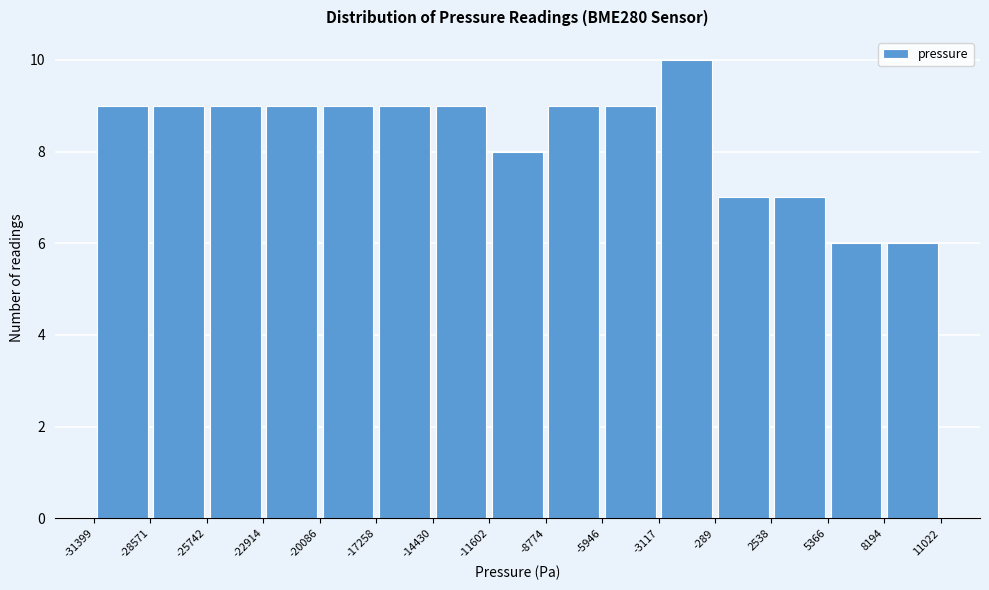

Reading left to right, list every bar in this chart as the range it spans on the x-axis followed by its height. The values are not printed on the chart, so give them approximately, as read against the axis.

-31399 to -28571: 9
-28571 to -25742: 9
-25742 to -22914: 9
-22914 to -20086: 9
-20086 to -17258: 9
-17258 to -14430: 9
-14430 to -11602: 9
-11602 to -8774: 8
-8774 to -5946: 9
-5946 to -3117: 9
-3117 to -289: 10
-289 to 2538: 7
2538 to 5366: 7
5366 to 8194: 6
8194 to 11022: 6